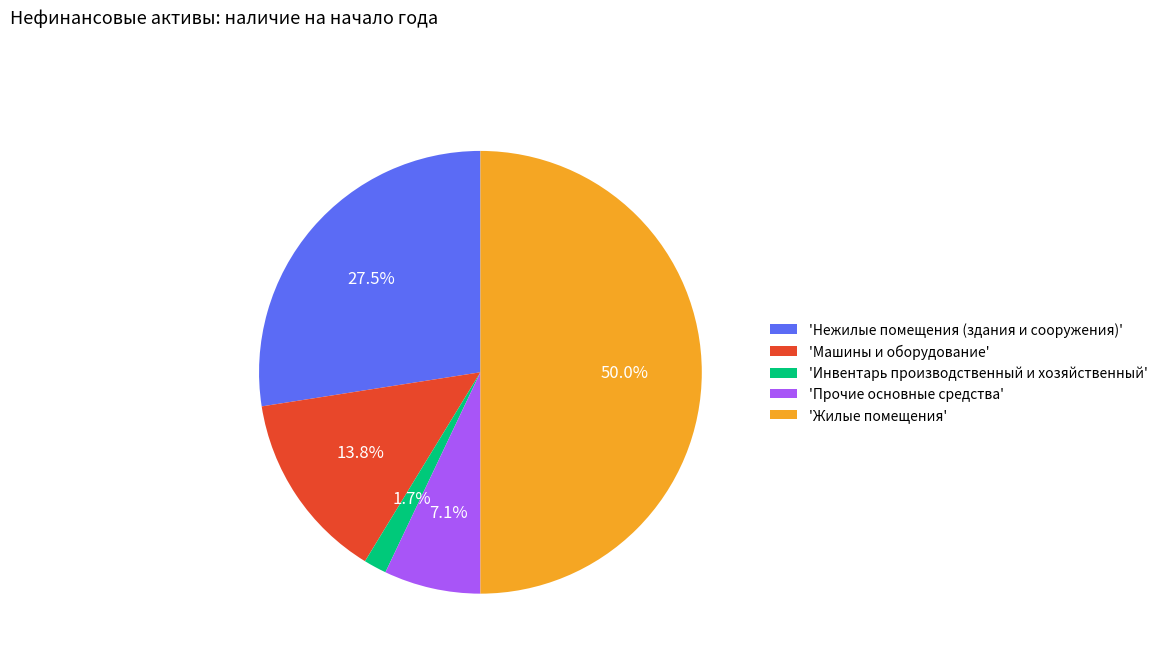

Which category has the smallest portion of the pie?

'Инвентарь производственный и хозяйственный'